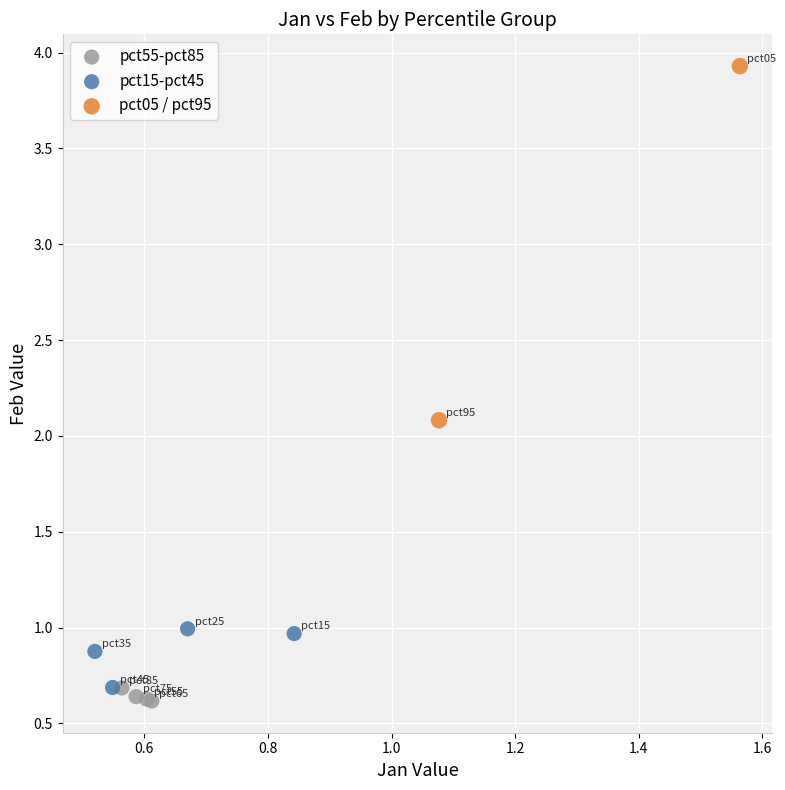

Which series has the largest Y range (max minus min)?

pct05 / pct95